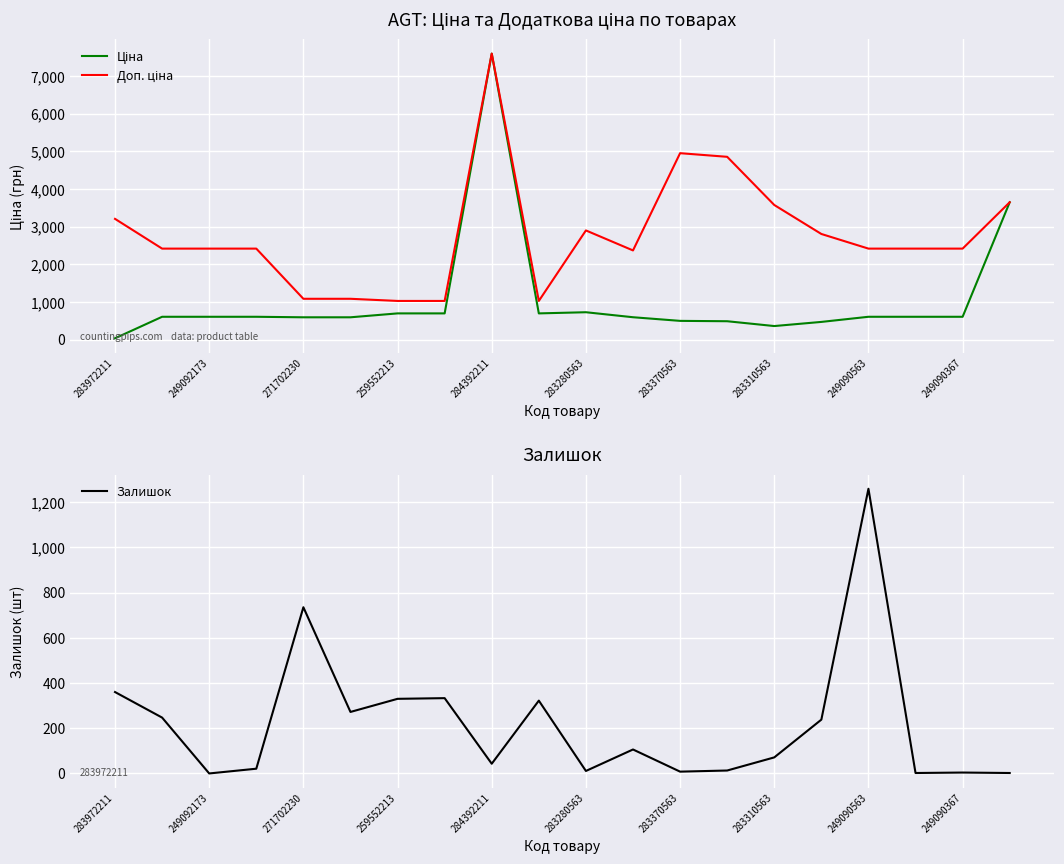

Reading left to right, list all the values displayed in this chart.

Ціна: 32.0	603.7	603.7	603.7	589.9	589.9	693.7	693.7	7596.5	693.7	724.5	591.6	495.0	485.4	357.4	467.3	603.7	603.7	603.7	3646.5
Доп. ціна: 3205.0	2414.8	2414.8	2414.8	1081.7	1081.7	1024.6	1024.6	7596.5	1024.6	2897.8	2366.5	4950.4	4853.8	3573.9	2803.6	2414.8	2414.8	2414.8	3646.5
Залишок: 360.0	247.0	0.0	21.0	735.0	272.0	330.0	333.0	43.0	322.0	11.0	106.0	8.0	13.0	71.0	238.0	1259.0	2.0	4.0	2.0